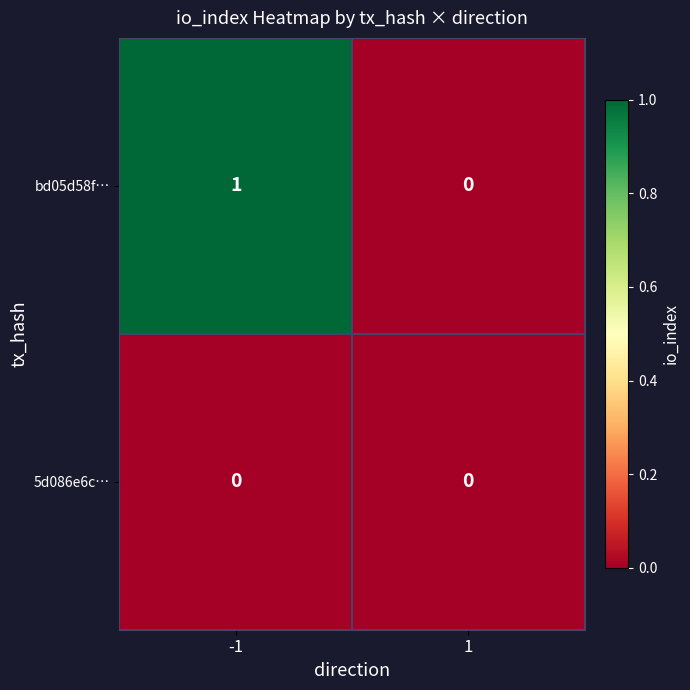

Reading left to right, extract all data points from this chart.

bd05d58f…: 1	0
5d086e6c…: 0	0